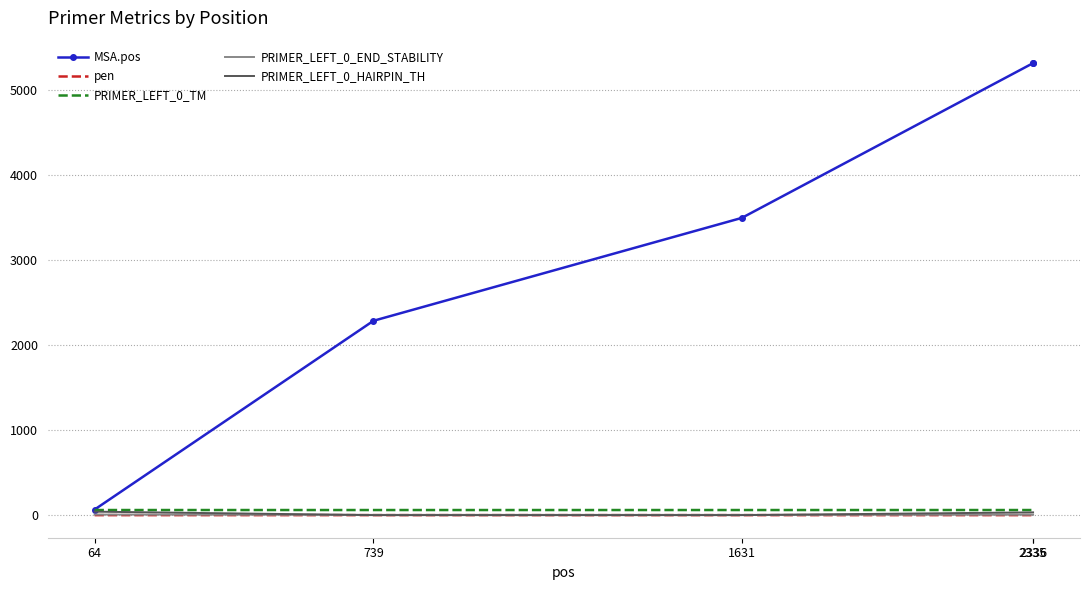

The value of PRIMER_LEFT_0_HAIRPIN_TH at 2336 is 32.2. True or false?

True